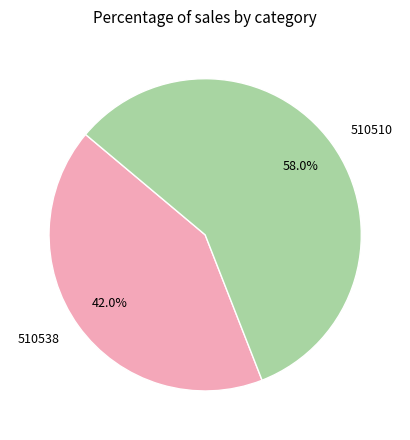

True or false: 510538 accounts for 42% of the total.

True